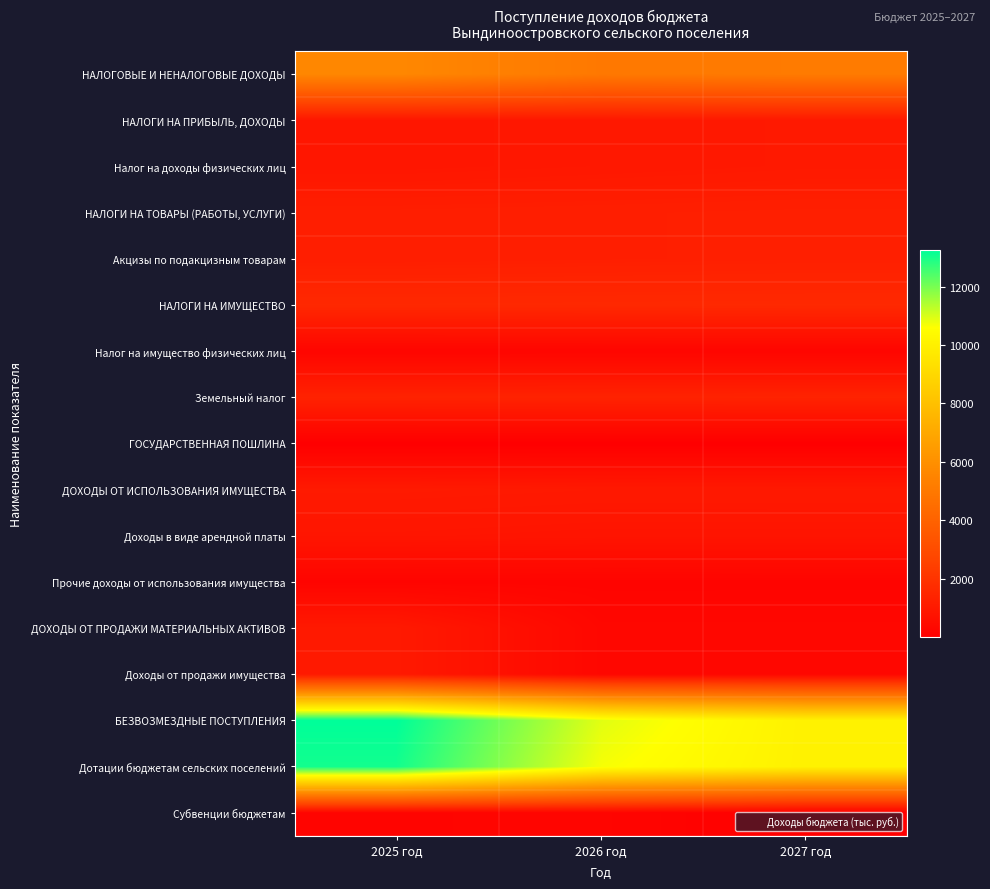

Between 2025 год and 2027 год, which series saw the biggest shift?

БЕЗВОЗМЕЗДНЫЕ ПОСТУПЛЕНИЯ